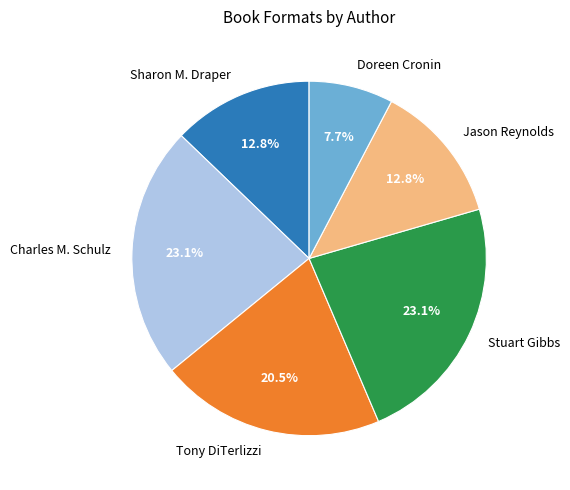

Is there a majority slice in this chart?

No